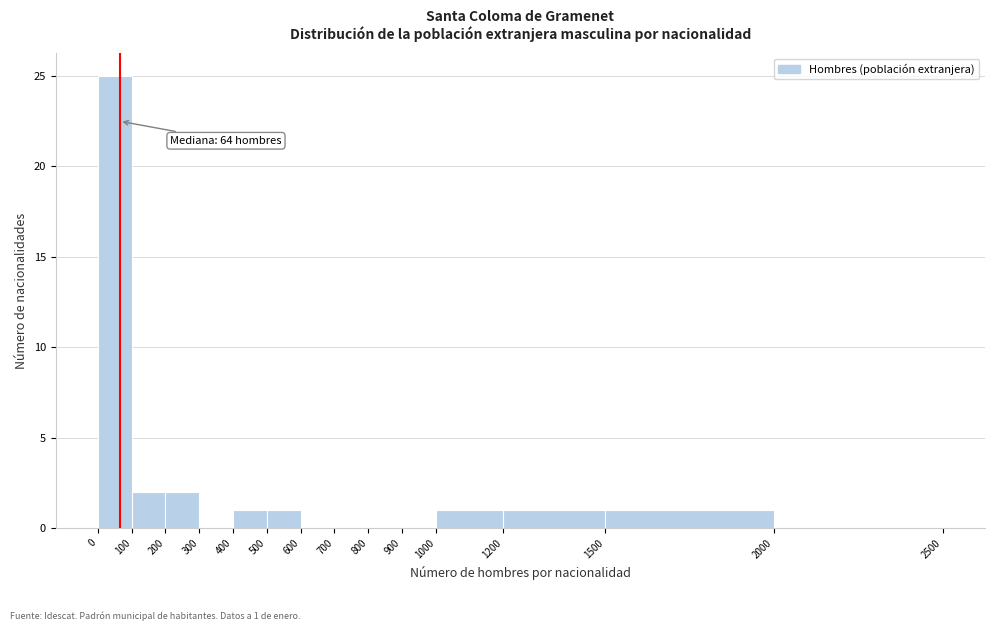

Over which range of the x-axis is the bar tallest?

0 to 100